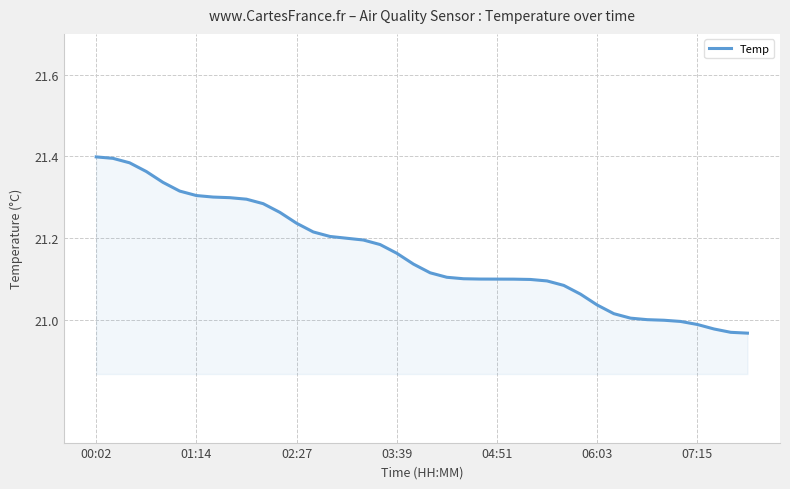

What is the difference between the maximum and minimum values?

0.4